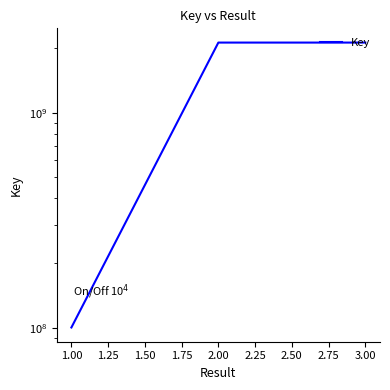

Is it true that the value at 2.00 is 3222254169?

False